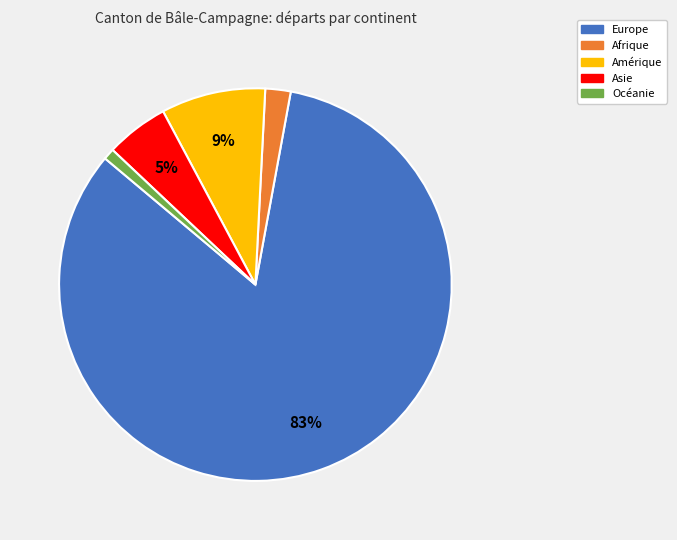

Count the number of slices in the pie.

5